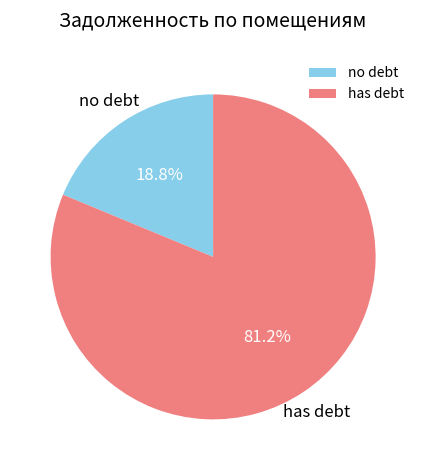

Rank the categories by value from highest to lowest.

has debt, no debt